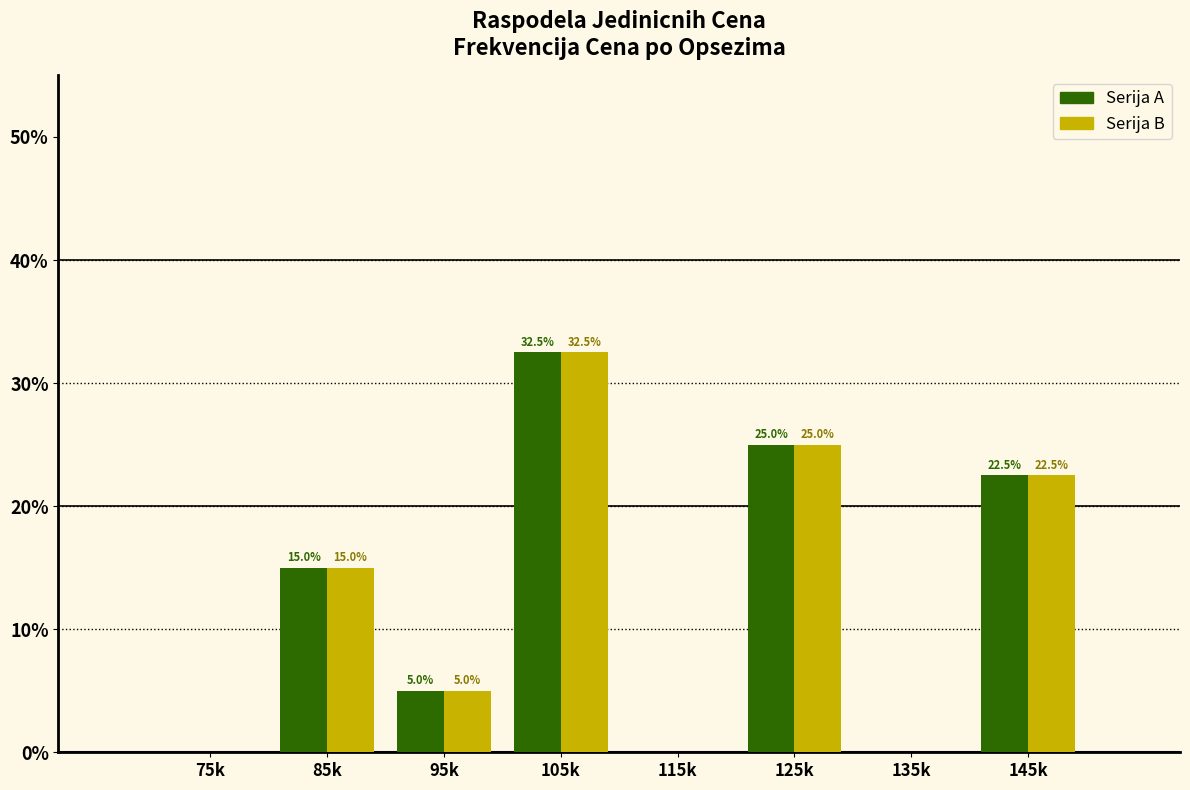

Reading left to right, what are all the values shown in this chart?

Serija A: 75k=0.0	85k=15.0	95k=5.0	105k=32.5	115k=0.0	125k=25.0	135k=0.0	145k=22.5
Serija B: 75k=0.0	85k=15.0	95k=5.0	105k=32.5	115k=0.0	125k=25.0	135k=0.0	145k=22.5